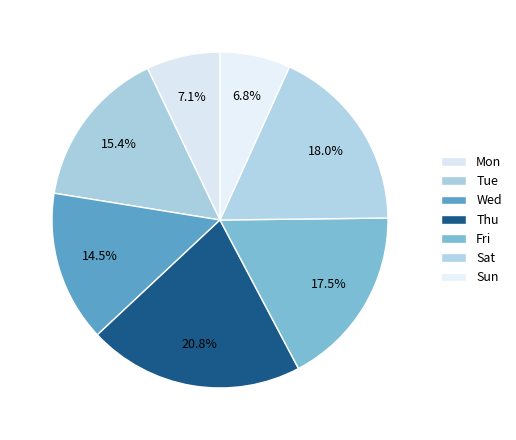

Rank the categories by value from lowest to highest.

Sun, Mon, Wed, Tue, Fri, Sat, Thu